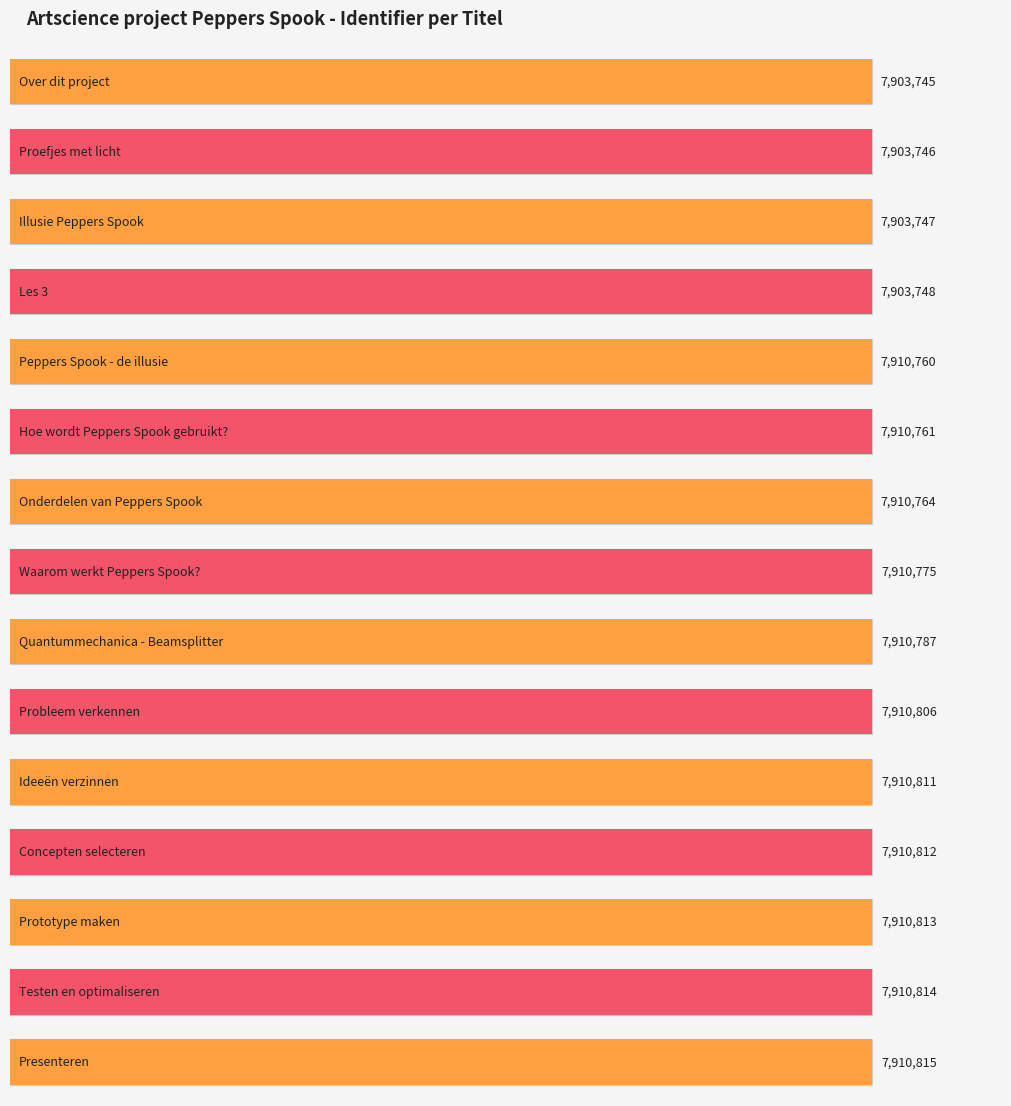

Is it true that the value at Les 3 is 7903748?

True